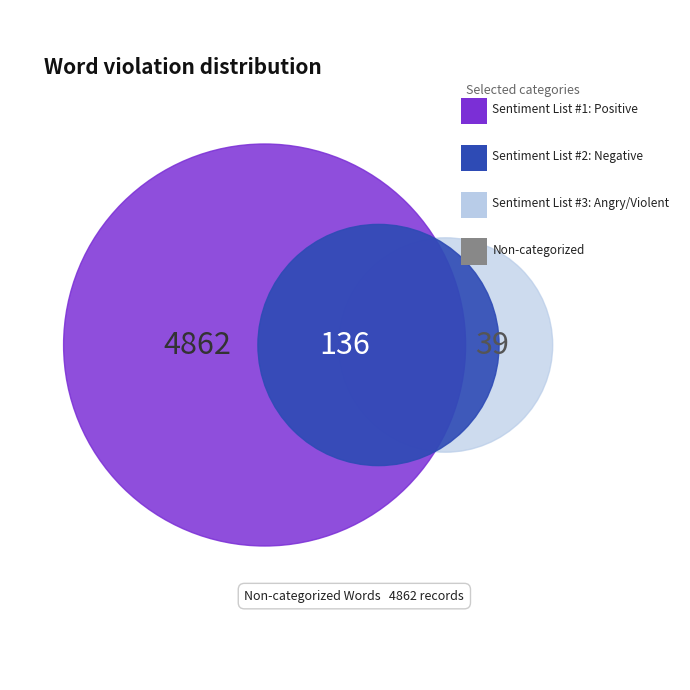

Rank the categories by value from lowest to highest.

Words in Sentiment List#3: Angry/Violent, Words in Sentiment List#2: Negative, Words in Sentiment List#1: Positive, Non-categorized Words